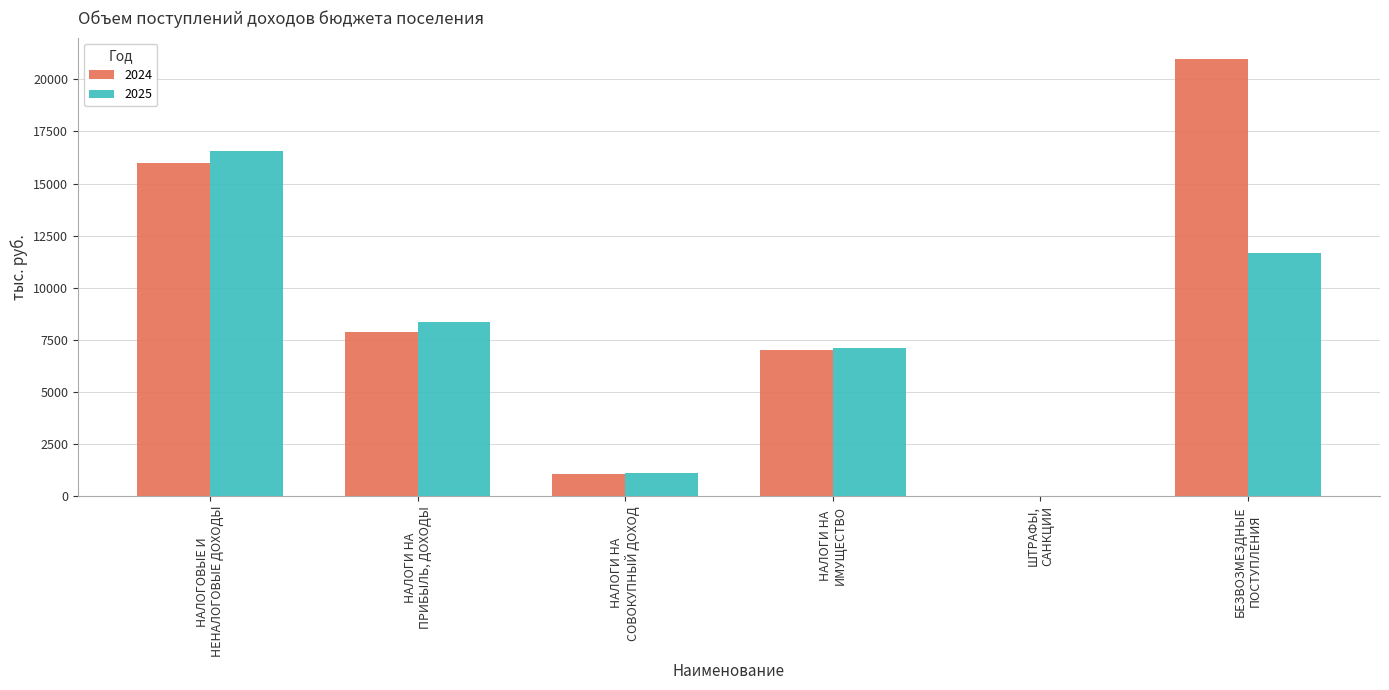

Which series has the largest total across all categories?

2024